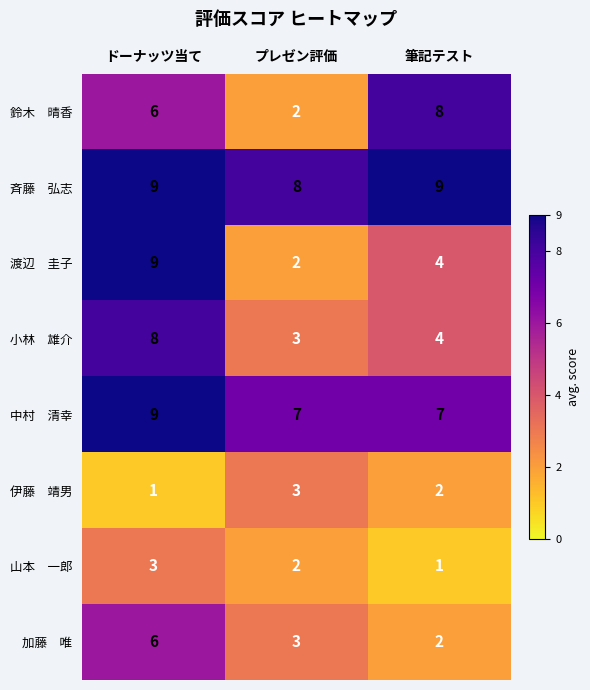

At which category is the sum across all series the highest?

ドーナッツ当て